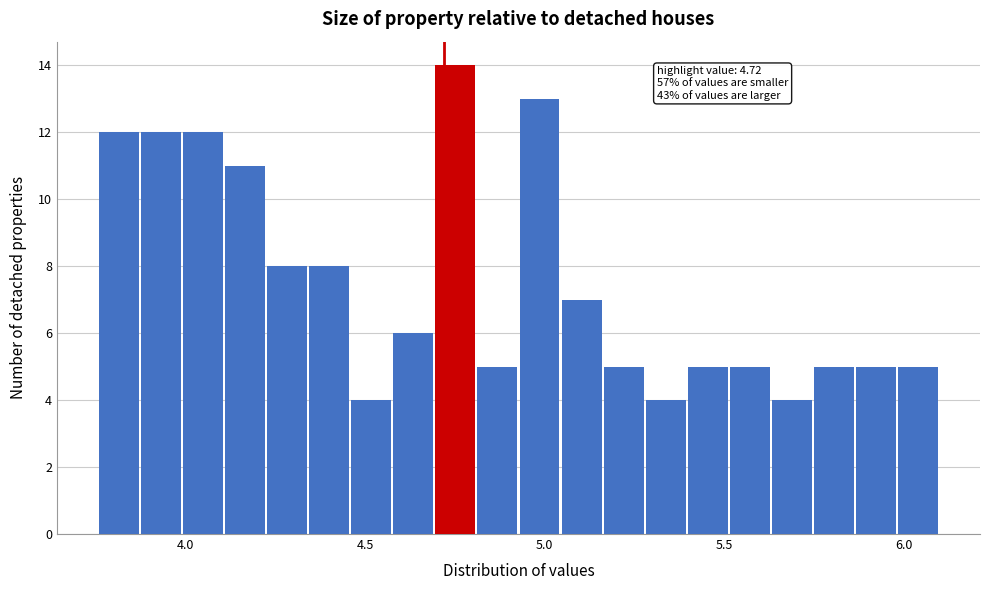

Read against the x-axis, roughly where is the centre of the tallest bar?

4.75